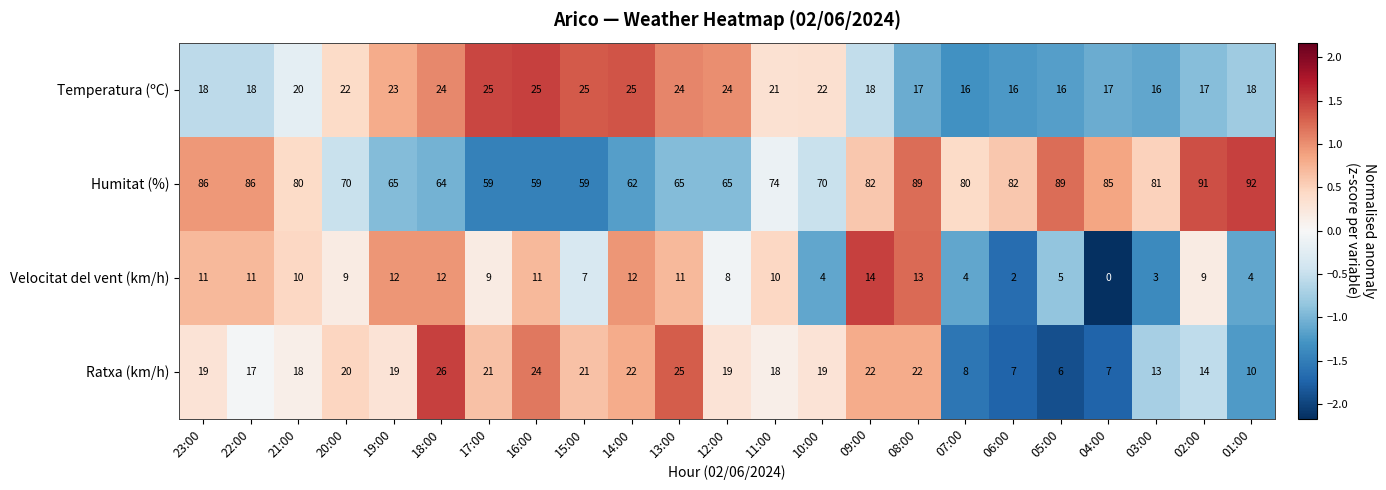

Which series has the largest range (max minus min)?

Humitat (%)